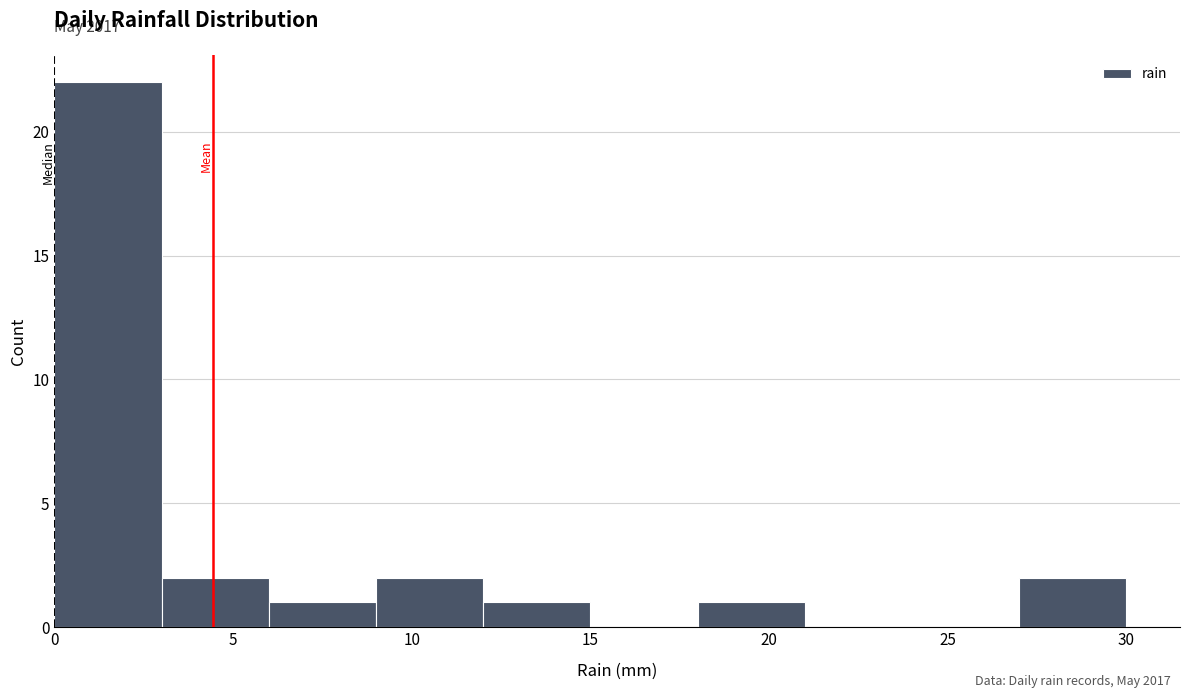

Over which range of the x-axis is the bar tallest?

0 to 3